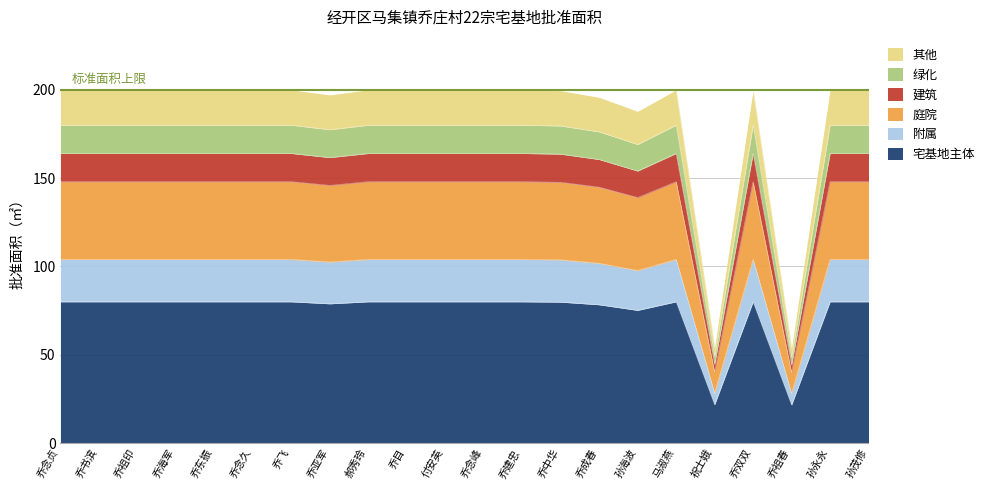

What position from the left is 乔双双?

19